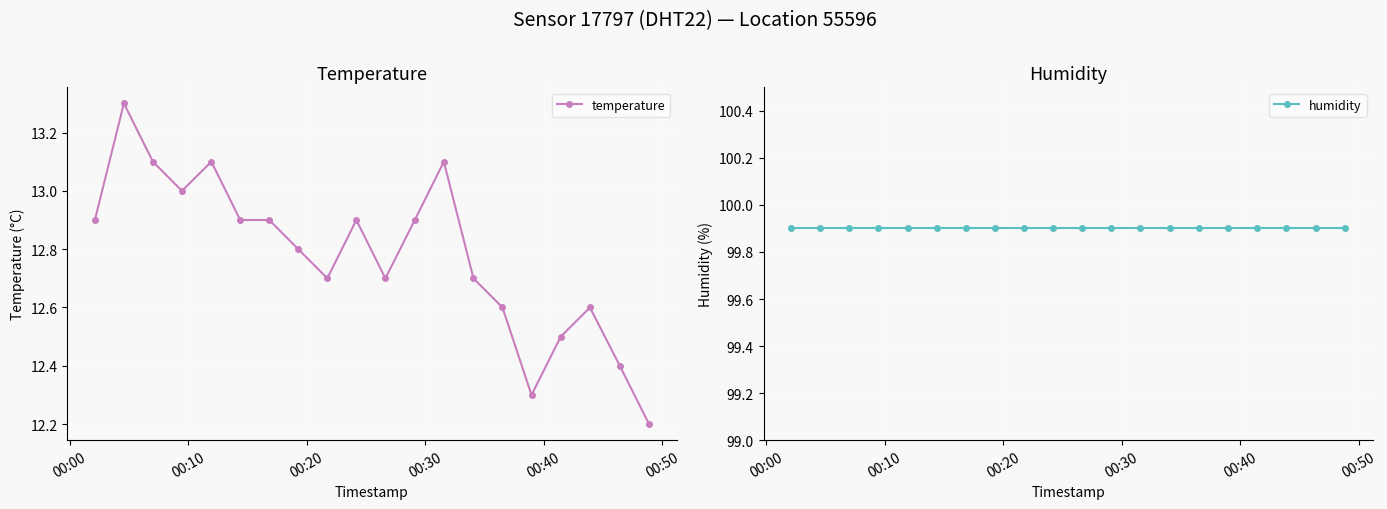

True or false: humidity and temperature cross at least once.

False